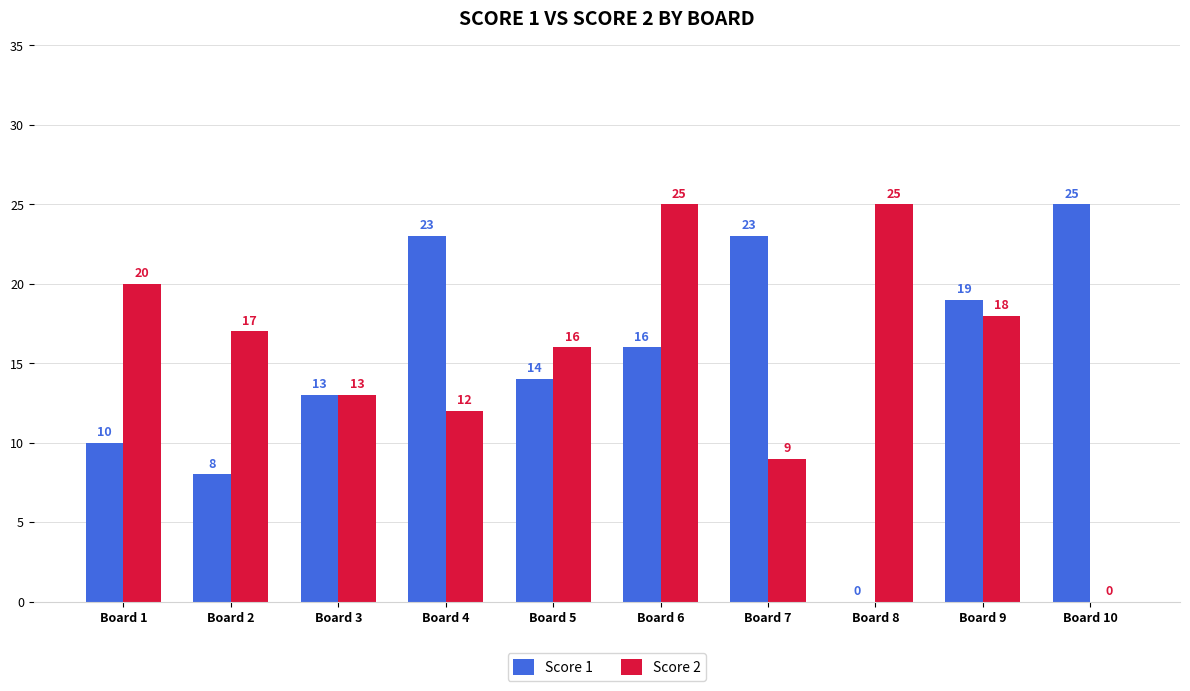

What is the sum of the Score 1 values at Board 8 and Board 7?

23